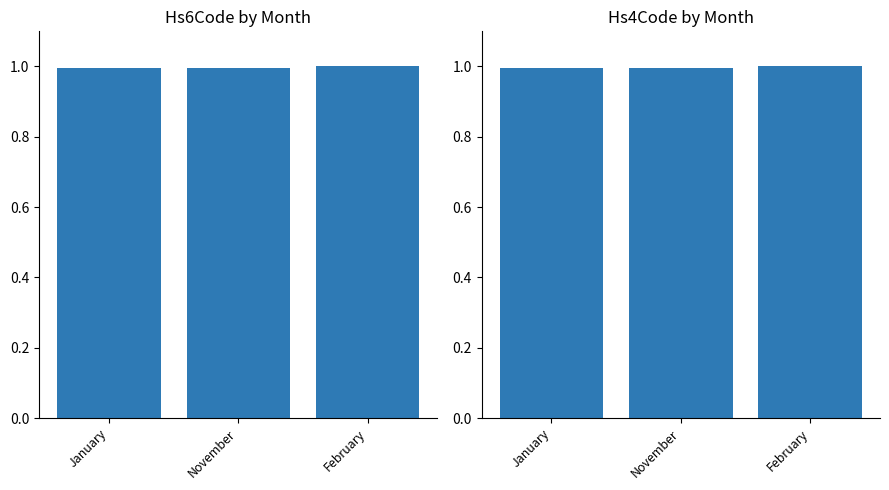

Rank the categories by Commodity_Hs6Code value from lowest to highest.

January, November, February